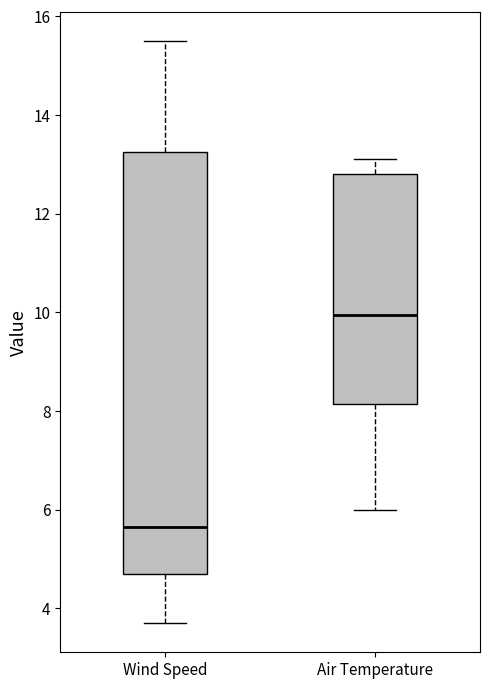

Which box is the tallest, from its lower edge to its upper edge?

Wind Speed